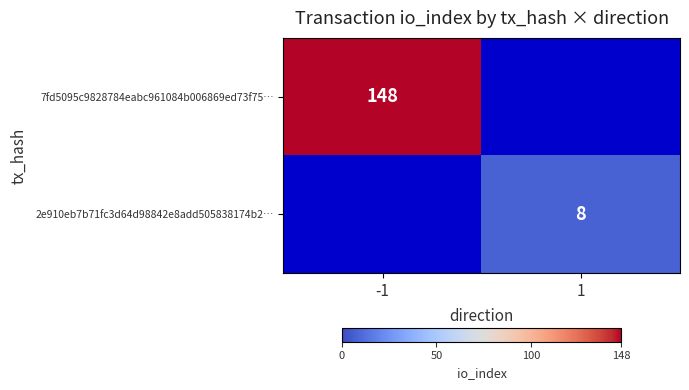

The 7fd5095c9828784eabc961084b006869ed73f75… series shows 197.6 at -1. True or false?

False